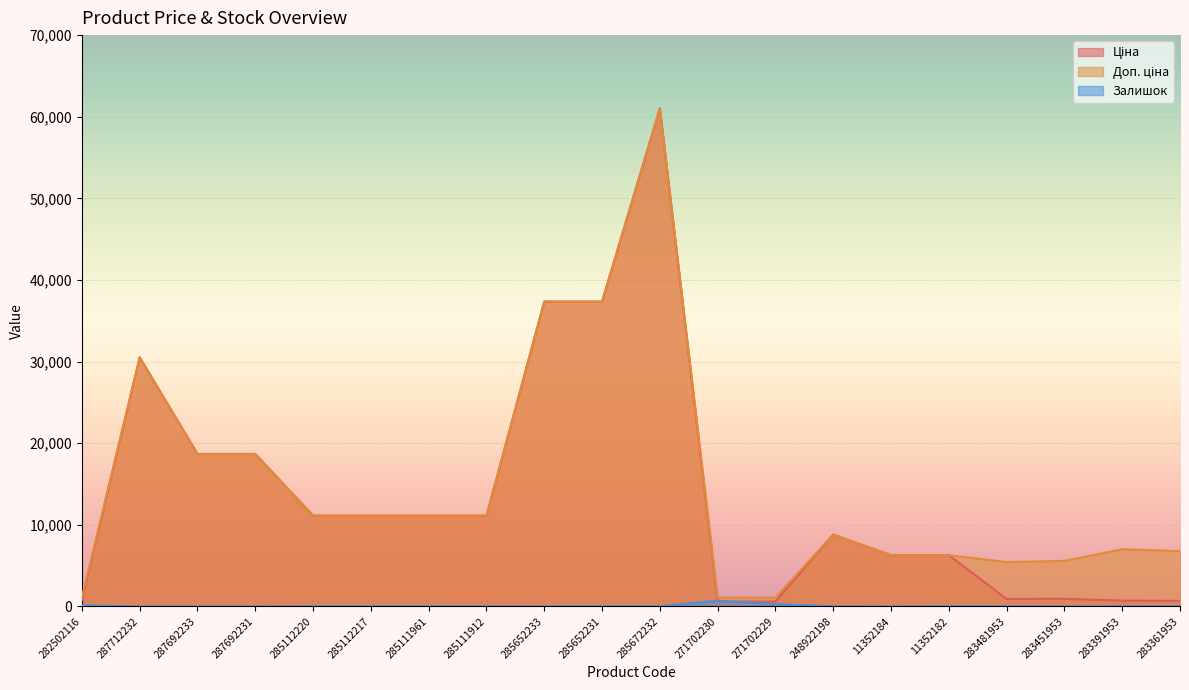

Reading left to right, extract all data points from this chart.

Ціна: 813.0	30512.3	18671.5	18671.5	11113.6	11113.6	11113.6	11113.6	37343.0	37343.0	61024.7	586.0	586.0	8797.6	6266.7	6266.7	904.3	928.3	700.4	676.4
Доп. ціна: 1101.8	30512.3	18671.5	18671.5	11113.6	11113.6	11113.6	11113.6	37343.0	37343.0	61024.7	1074.5	1074.5	8797.6	6266.7	6266.7	5425.9	5569.9	7004.3	6764.4
Залишок: 125.0	0.0	0.0	0.0	17.0	17.0	17.0	14.0	12.0	22.0	15.0	690.0	272.0	11.0	0.0	23.0	24.0	2.0	8.0	19.0